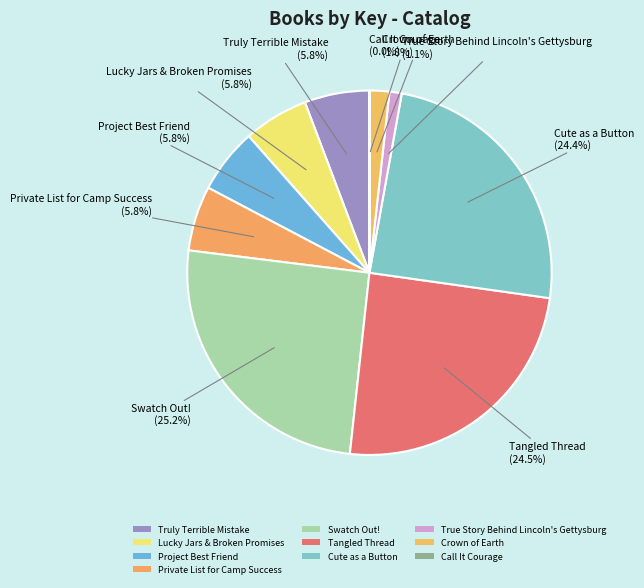

Which category has the smallest portion of the pie?

Call It Courage